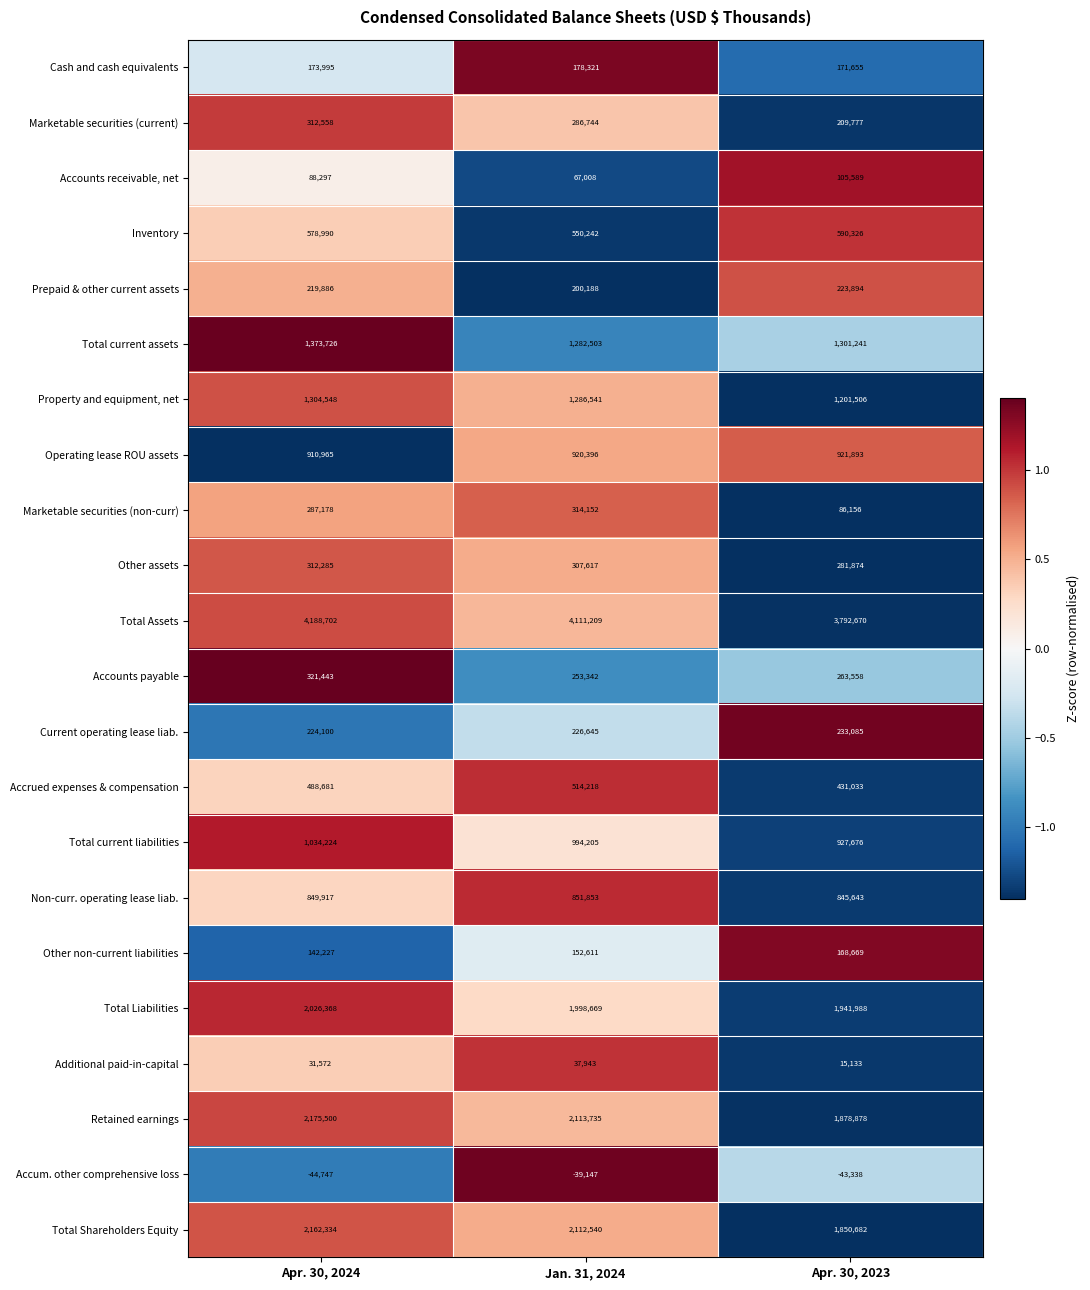

The Total Shareholders Equity series shows 1153402 at Apr. 30, 2023. True or false?

False